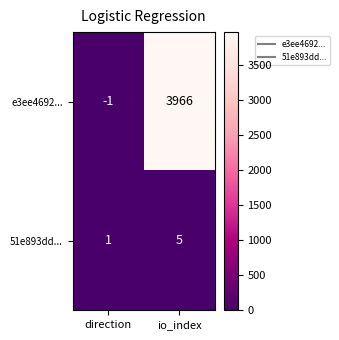

Is it true that e3ee4692... equals 6944 at io_index?

False